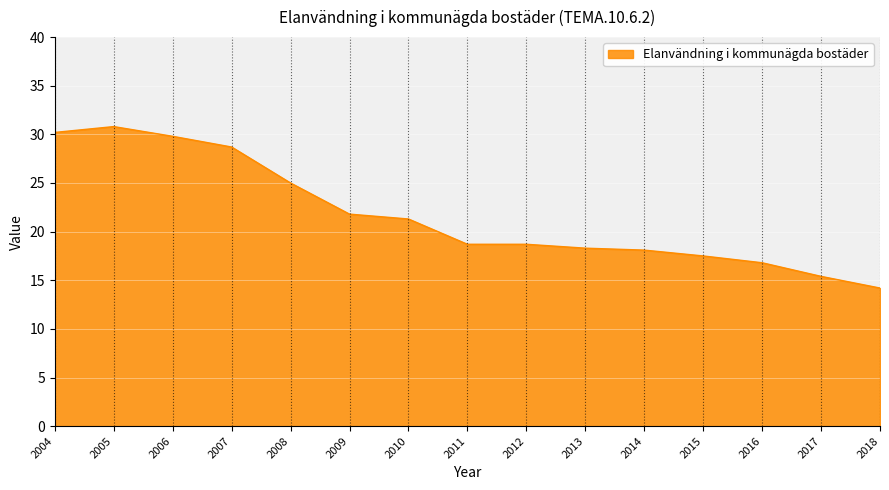

What is the sum of all values?

325.3